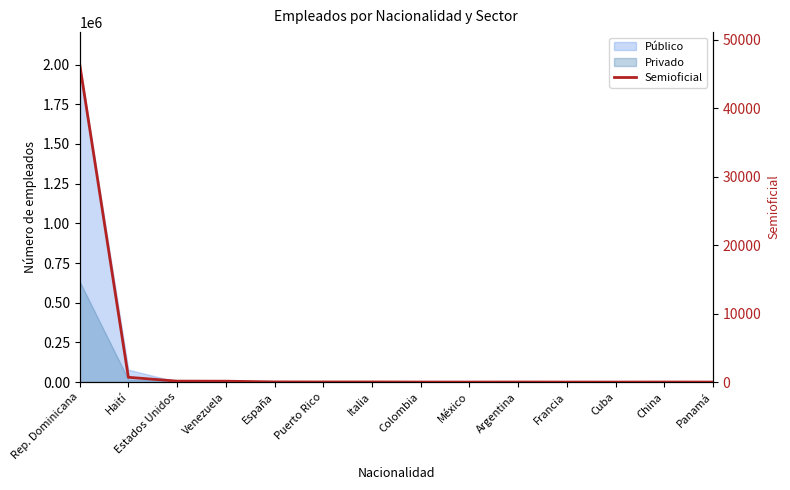

List the labels in order of value, smallest first.

Cuba, México, Francia, Panamá, Colombia, China, Argentina, Puerto Rico, Italia, España, Venezuela, Estados Unidos, Haití, Rep. Dominicana